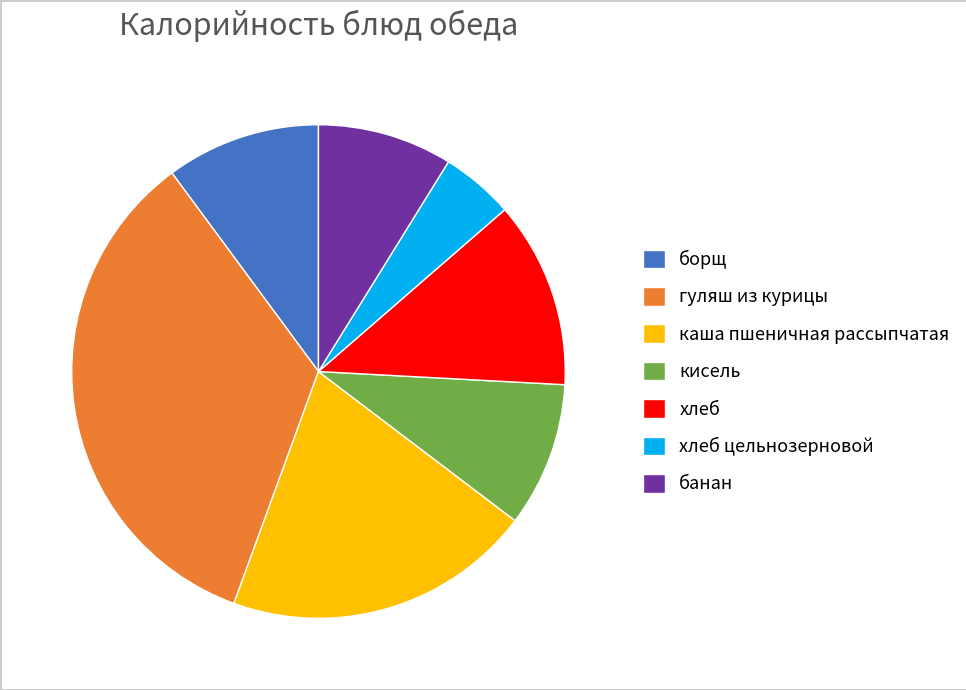

Between борщ and гуляш из курицы, which is larger?

гуляш из курицы